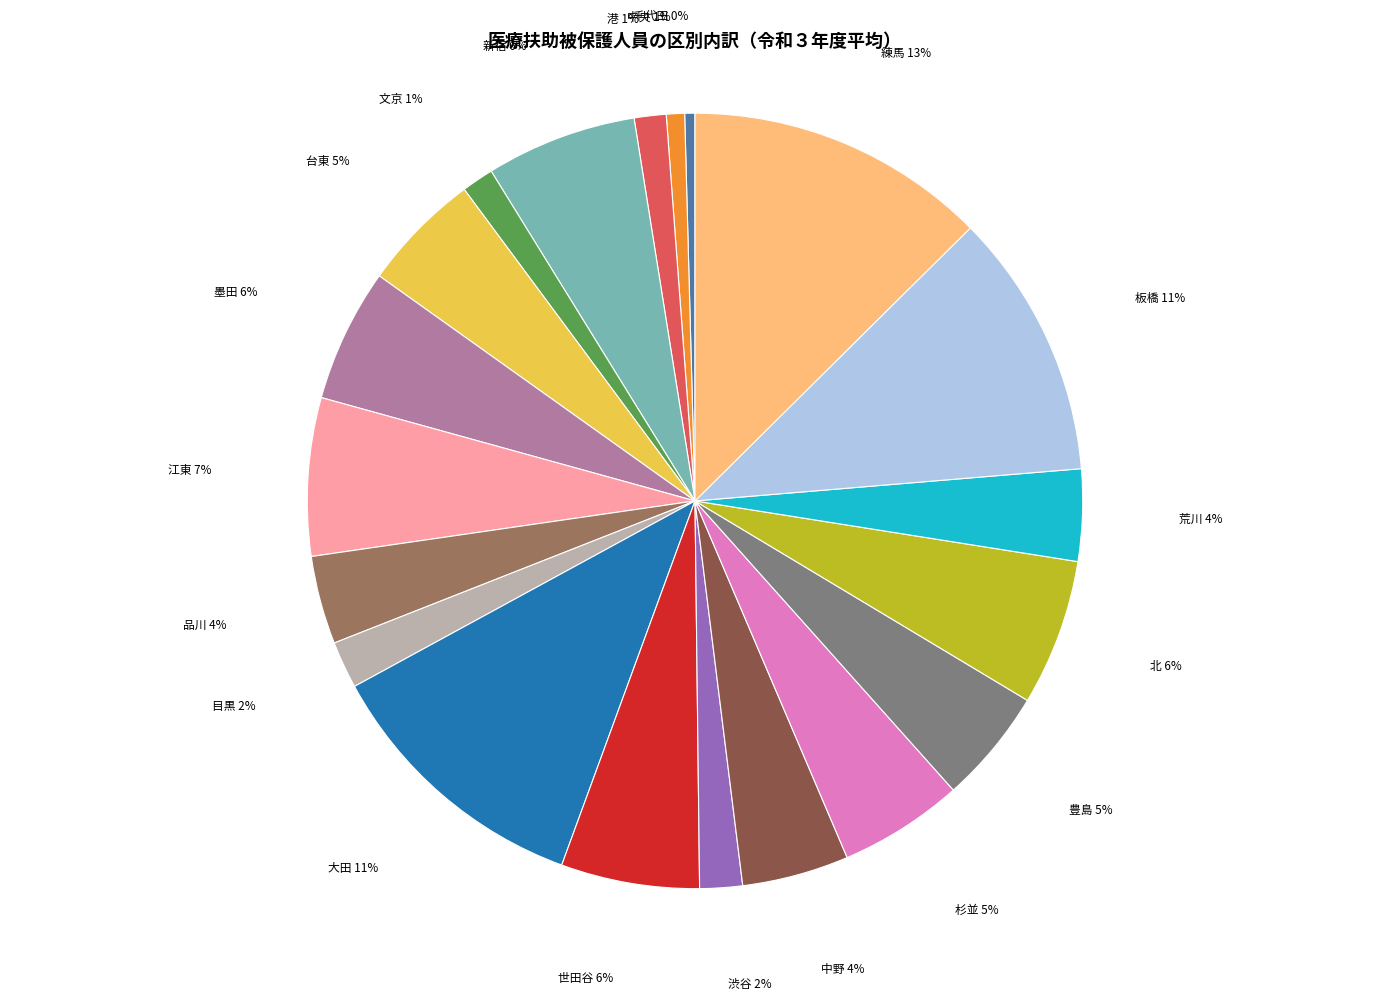

To the nearest percent, what is the average slice percentage?

5%